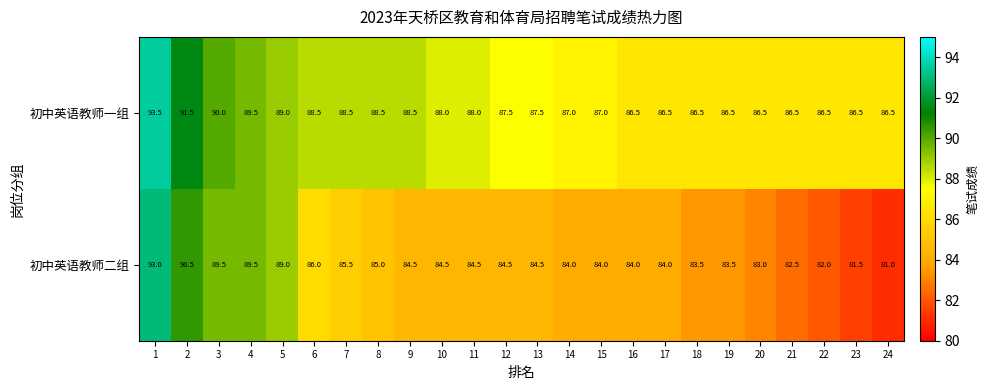

What is the difference between the maximum and minimum values in the 初中英语教师一组 series?

7.0